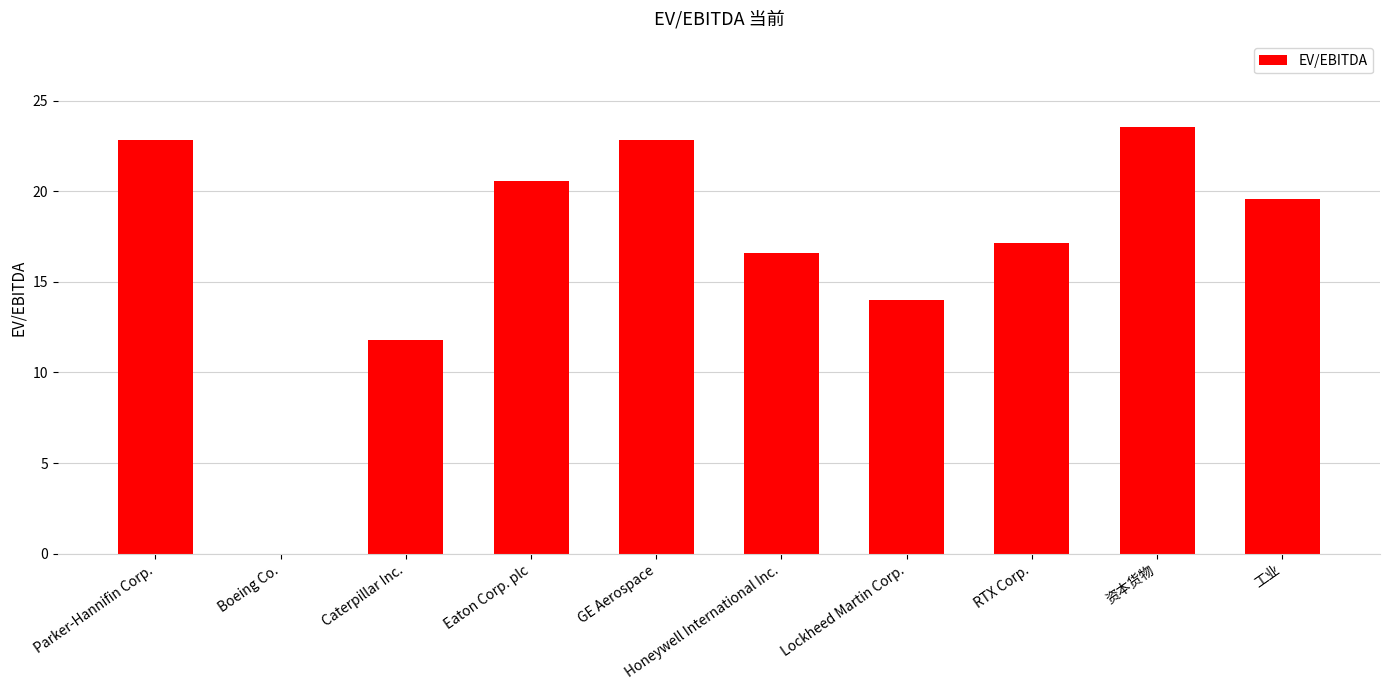

Which label corresponds to the largest value in the chart?

资本货物